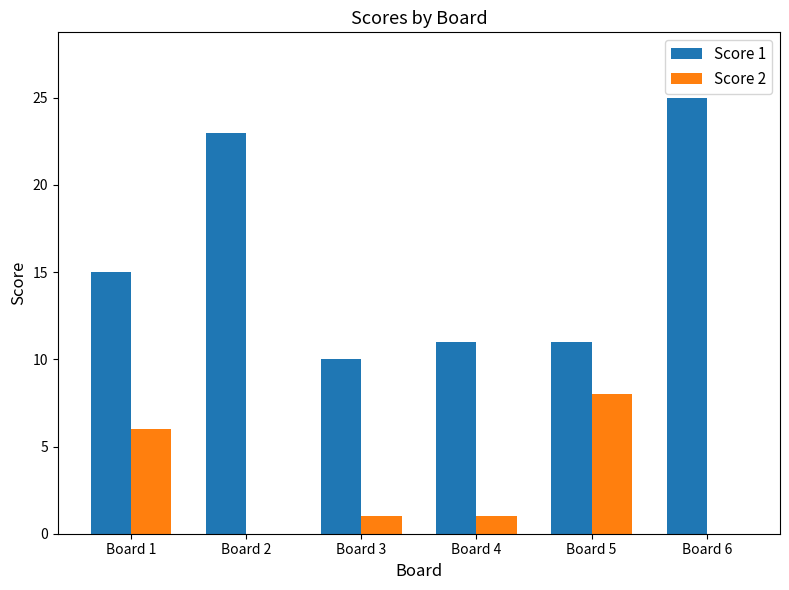

The Score 2 series shows 12 at Board 5. True or false?

False